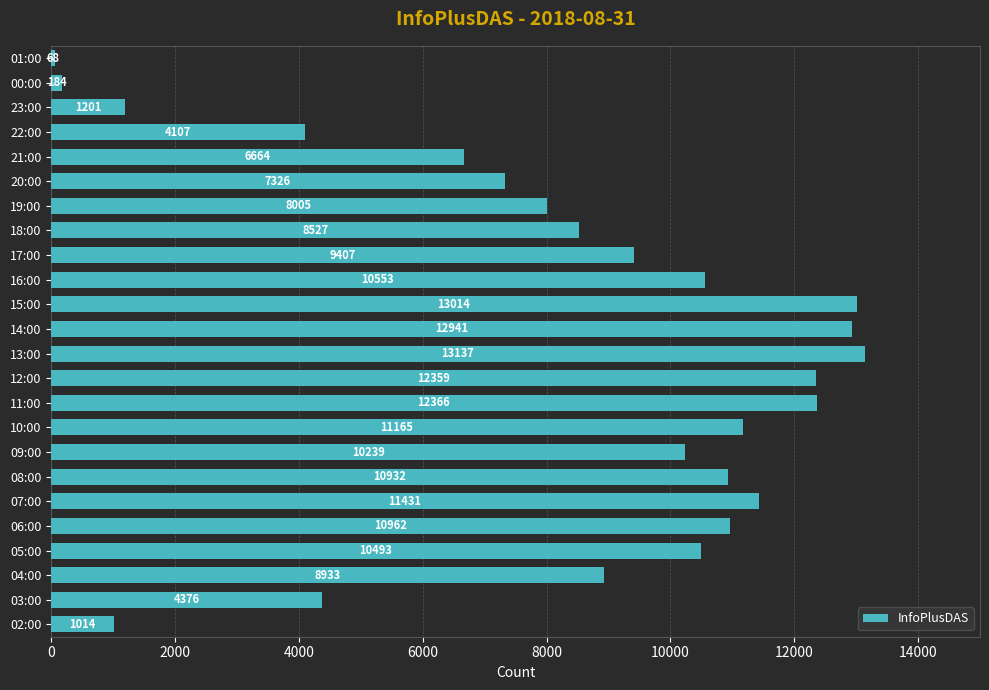

List the labels in order of value, largest first.

13:00, 15:00, 14:00, 11:00, 12:00, 07:00, 10:00, 06:00, 08:00, 16:00, 05:00, 09:00, 17:00, 04:00, 18:00, 19:00, 20:00, 21:00, 03:00, 22:00, 23:00, 02:00, 00:00, 01:00